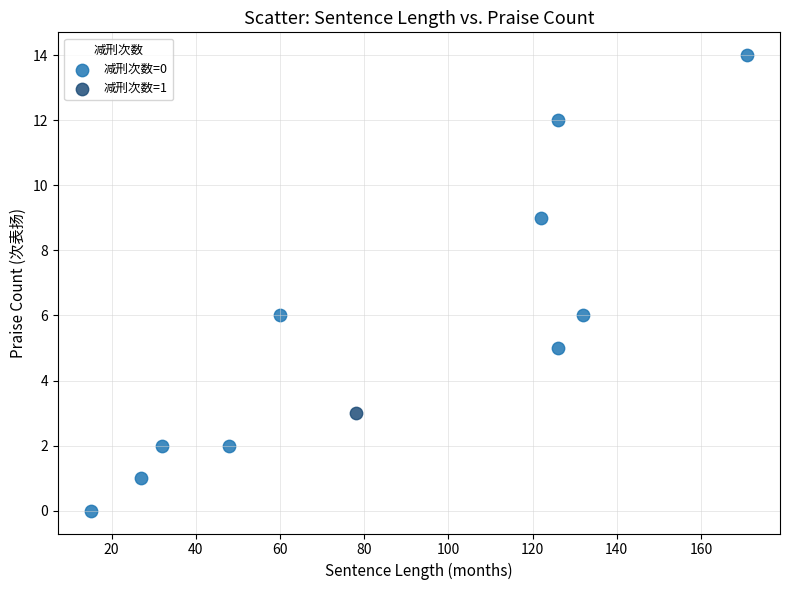

What are all the series names shown in the legend?

减刑次数=0, 减刑次数=1